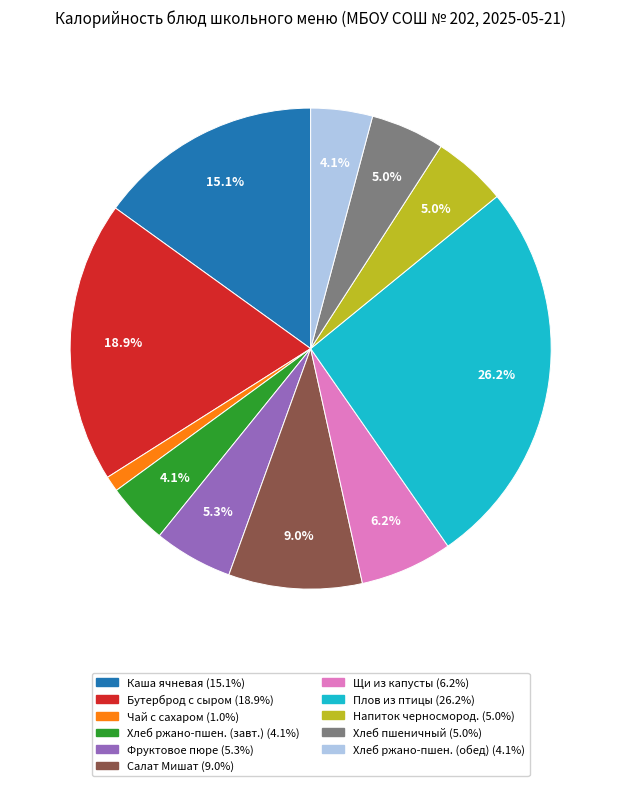

How many segments does this pie chart have?

11